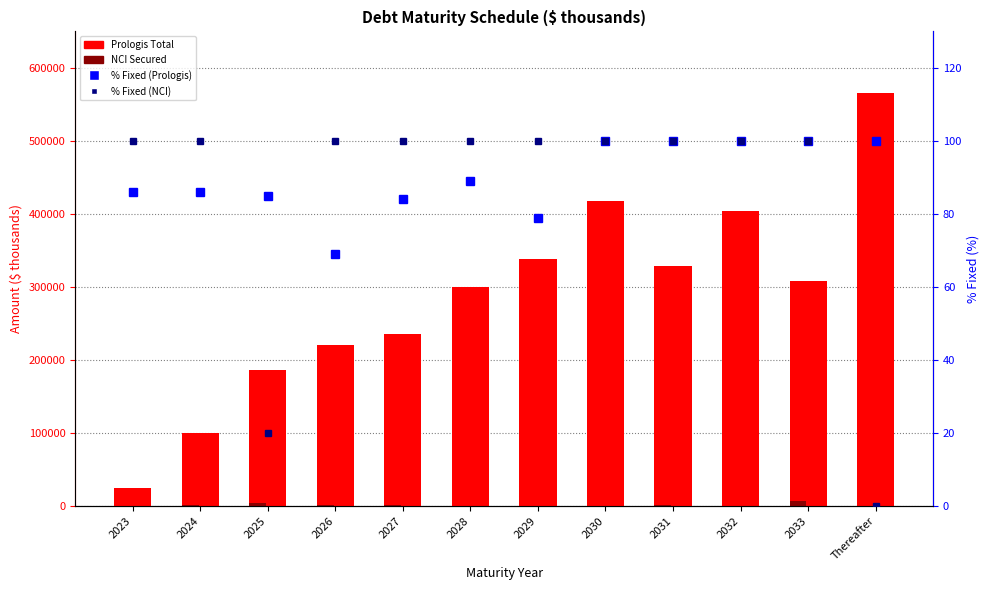

Which series has the largest total across all categories?

Prologis Total